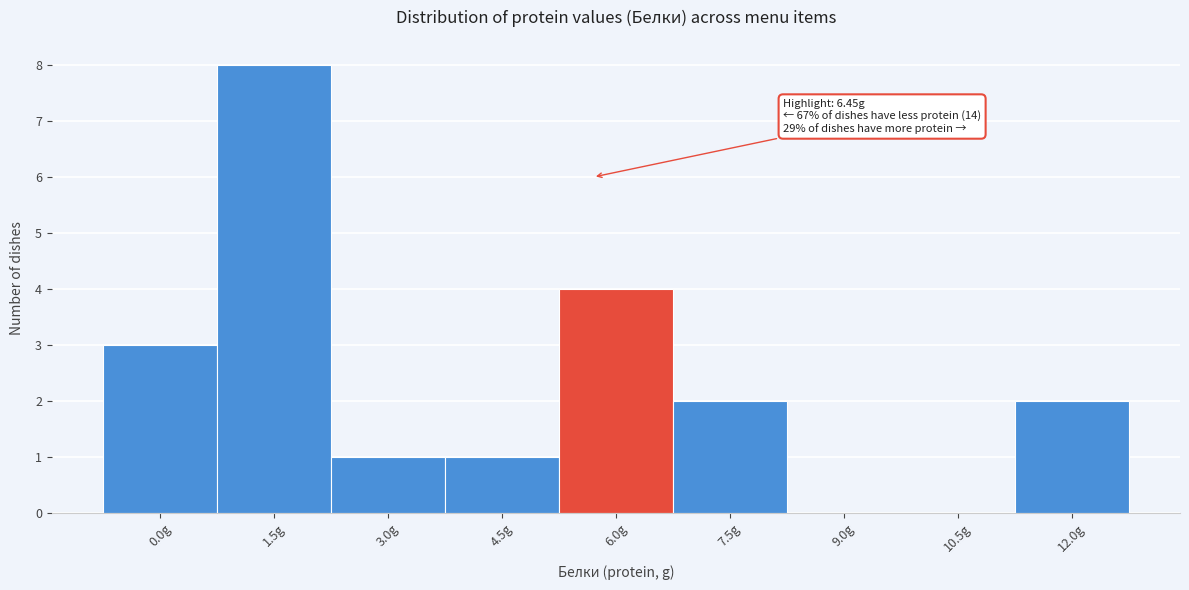

Reading left to right, what are all the values shown in this chart?

0.0g=3	1.5g=8	3.0g=1	4.5g=1	6.0g=4	7.5g=2	9.0g=0	10.5g=0	12.0g=2